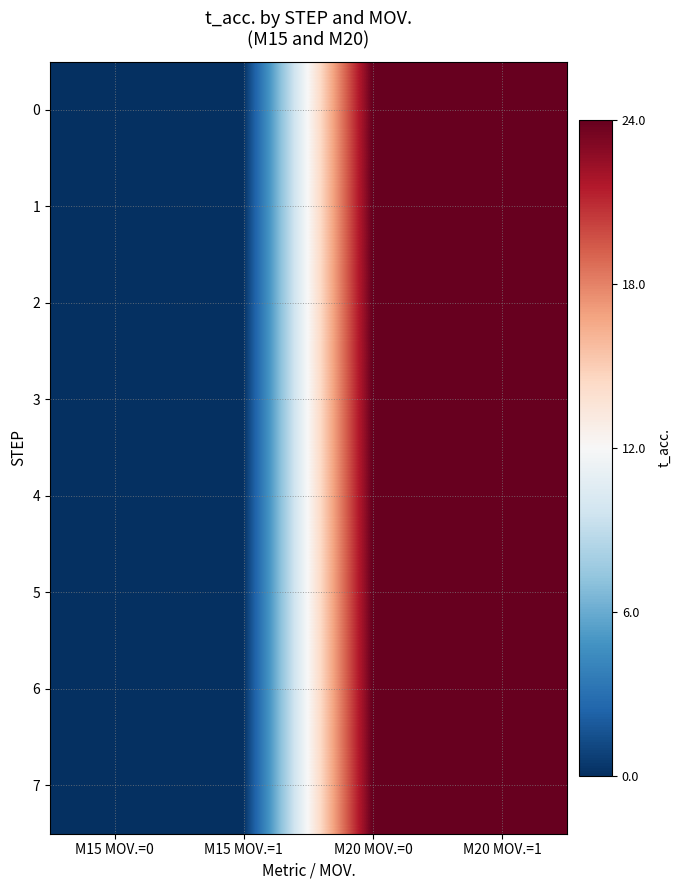

At which category is the sum across all series the highest?

M20 MOV.=0